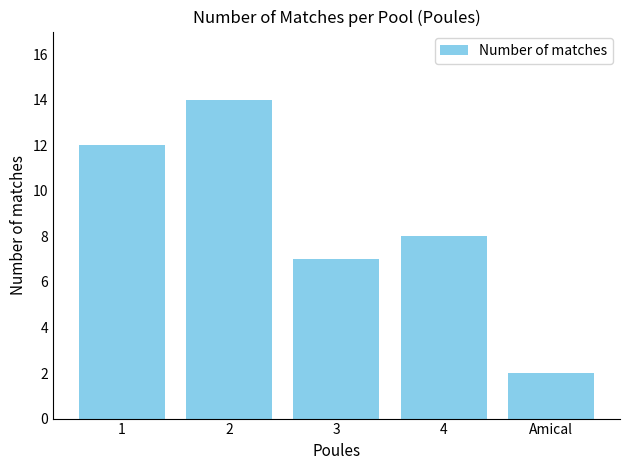

The chart shows a value of 5 at 4. True or false?

False